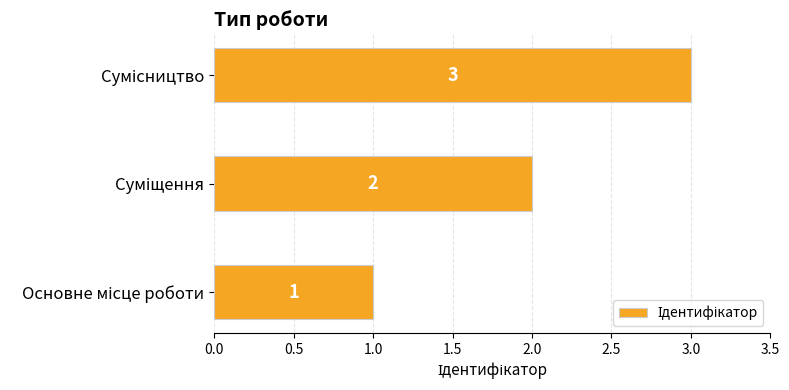

Count the number of data series in this chart.

1